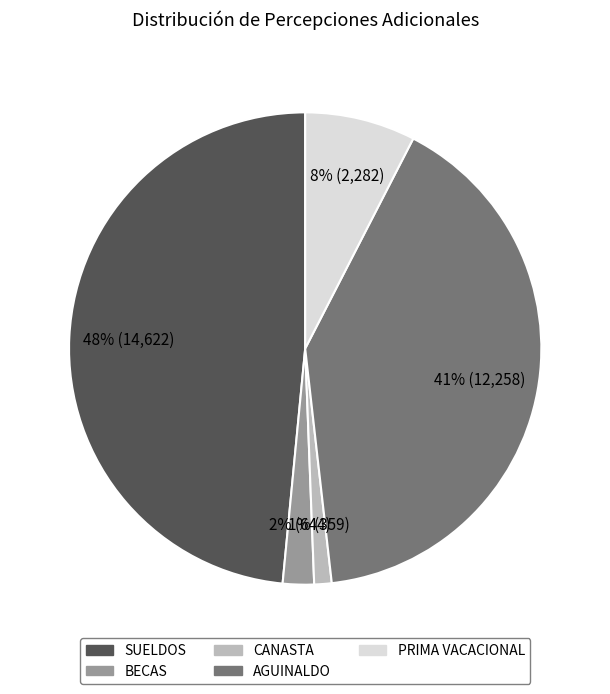

What is the ratio of the value at SUELDOS to the value at AGUINALDO?

1.2